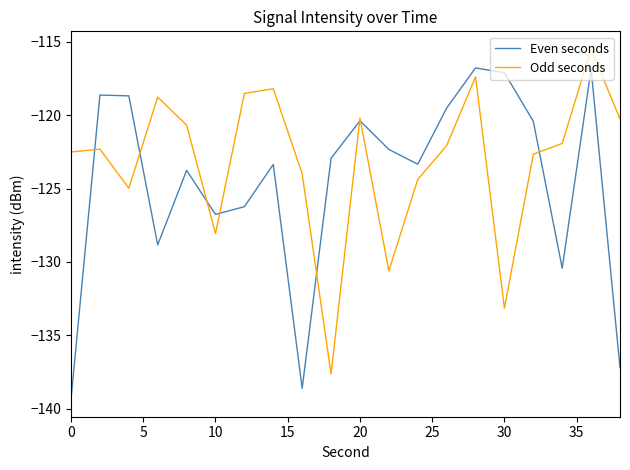

How many lines are shown in the chart?

2